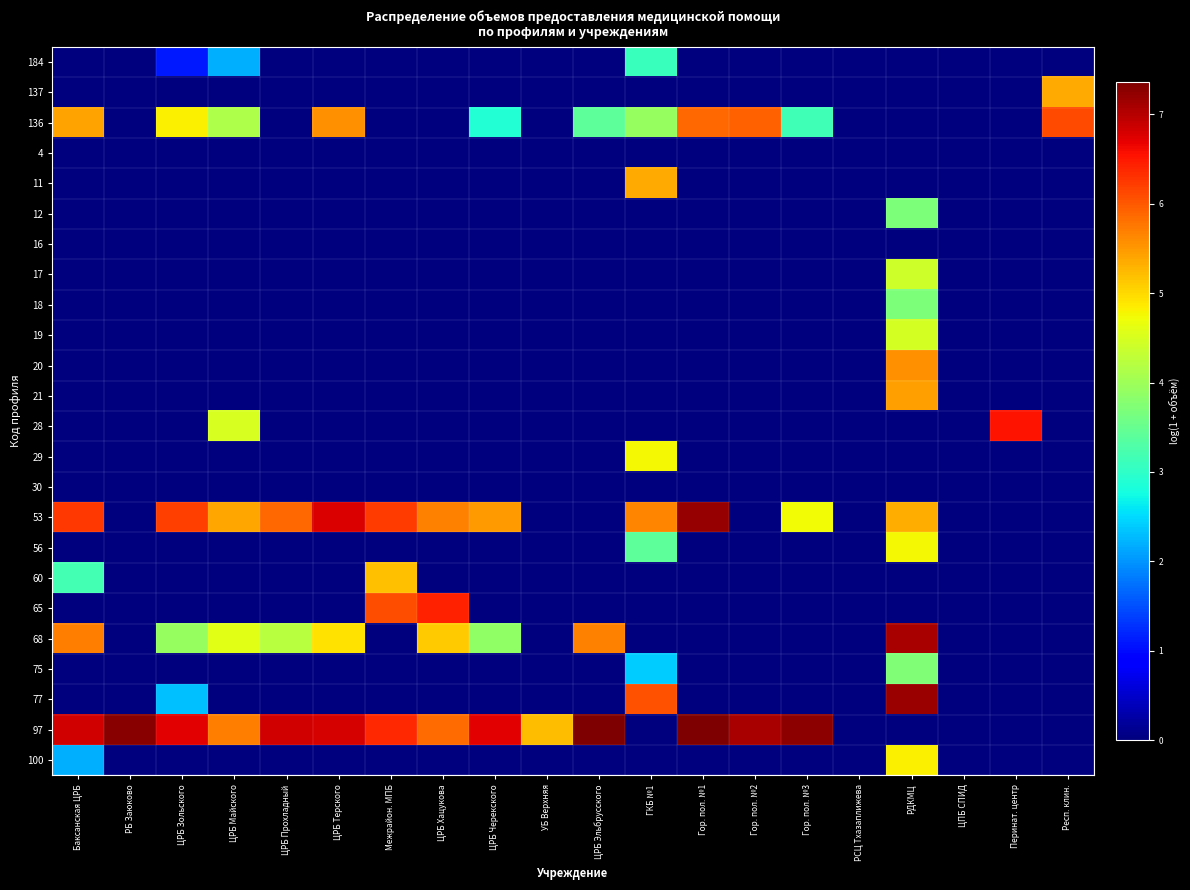

What is the spread (max minus min) of values at УБ Верхняя?

5.2